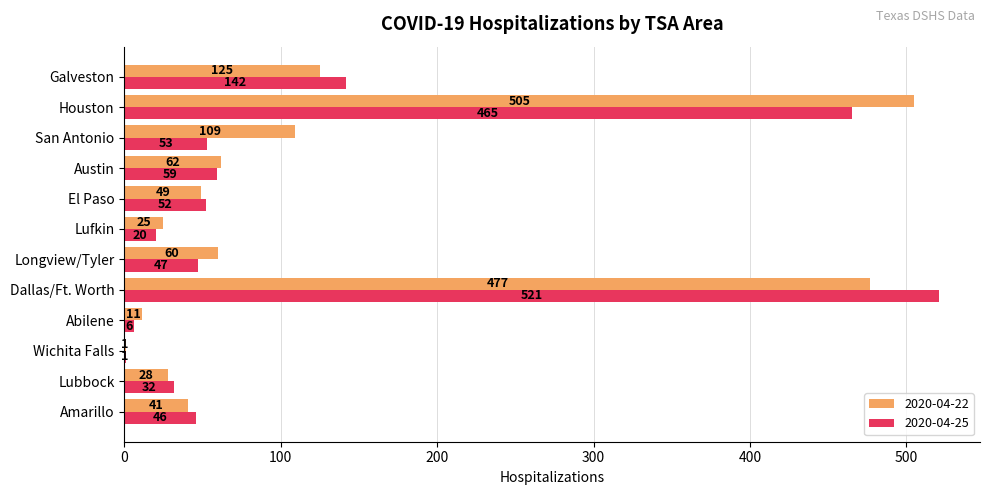

Is it true that 2020-04-22 equals 1 at Wichita Falls?

True